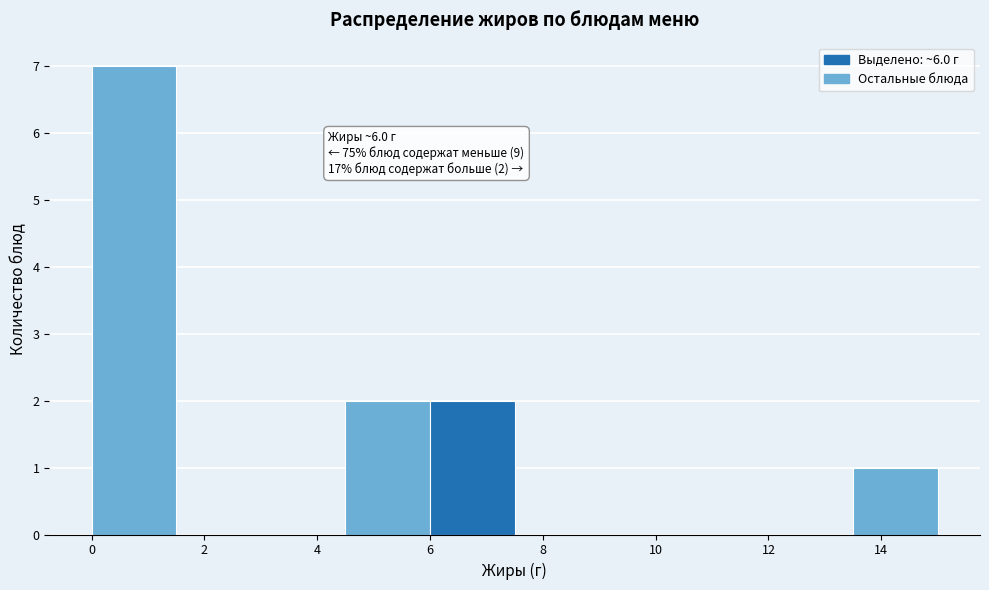

Over which range of the x-axis is the bar tallest?

0.0 to 1.5